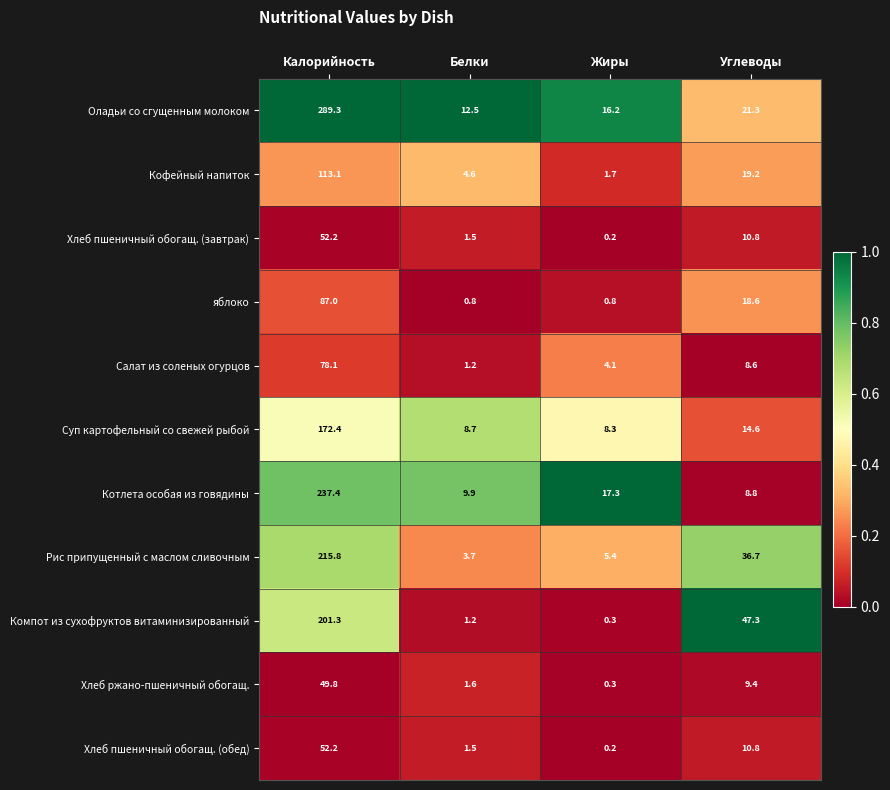

What is the total value across all series at Белки?

47.2